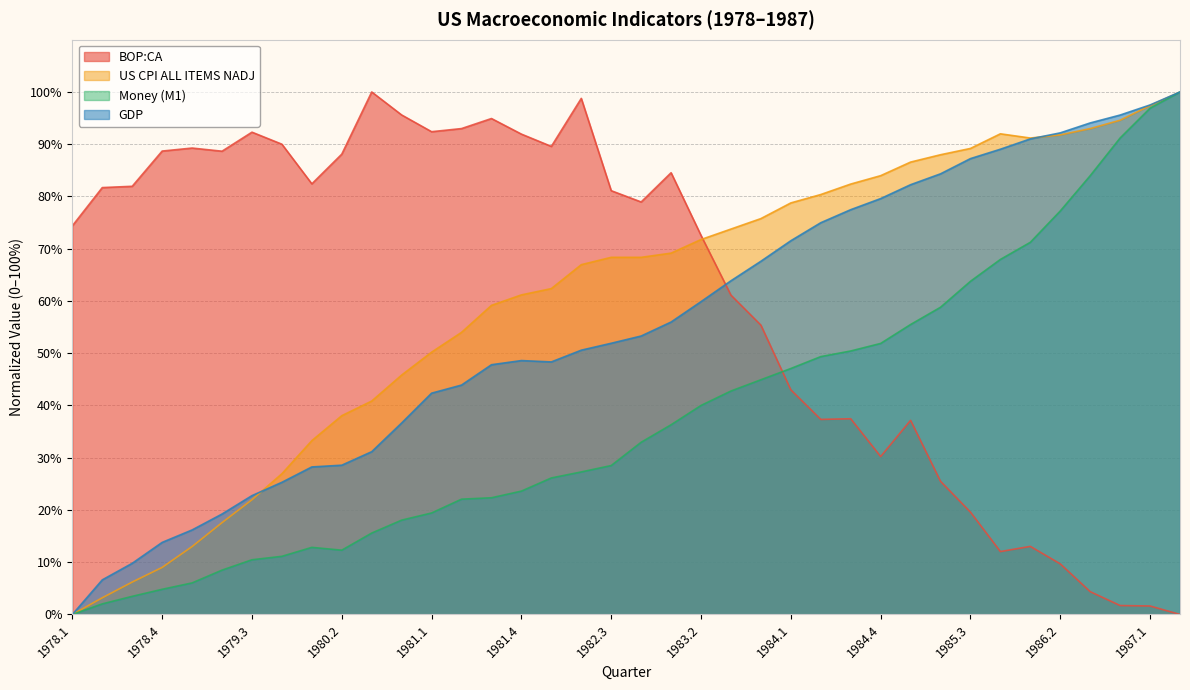

Where is the first local minimum for Money (M1)?

1980.2